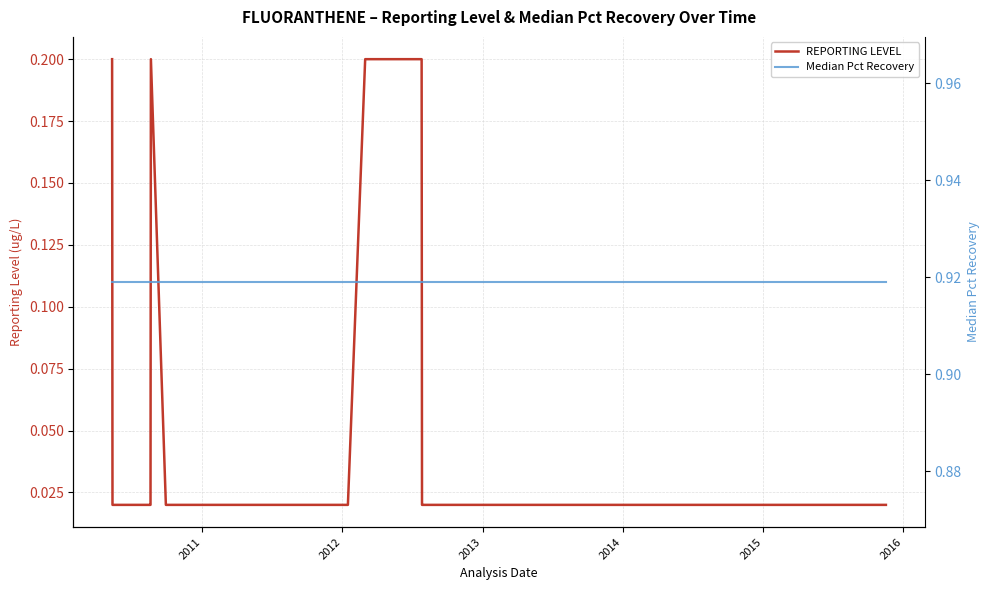

In REPORTING LEVEL, how many points are higher than both neighbors (excluding endpoints)?

1